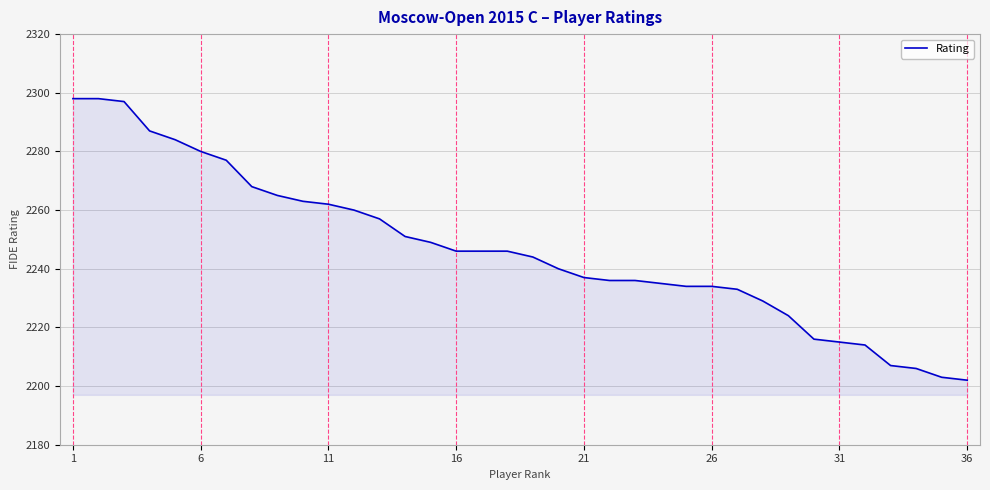

What is the minimum value shown in the chart?

2202